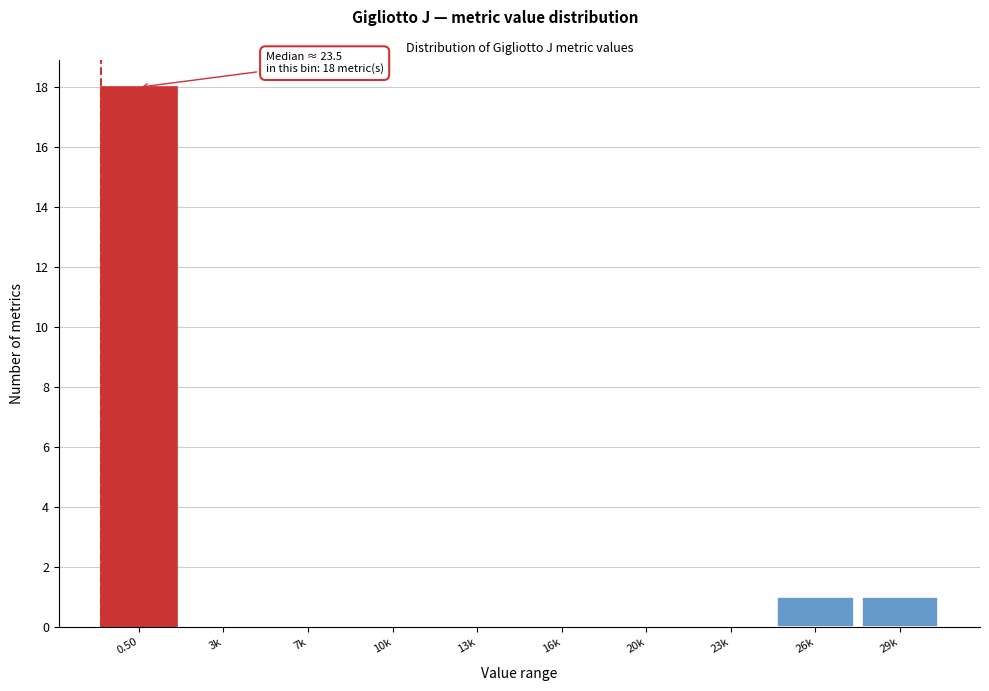

Reading left to right, list all the values displayed in this chart.

0.50=18	3k=0	7k=0	10k=0	13k=0	16k=0	20k=0	23k=0	26k=1	29k=1